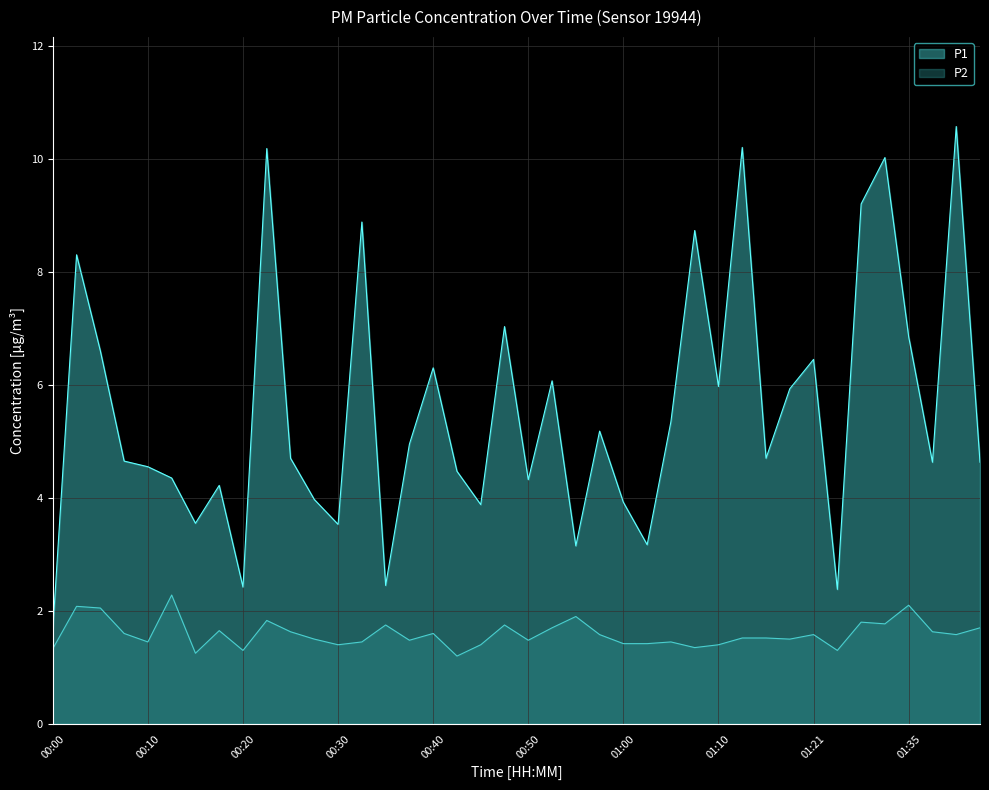

Rank the series by their average value, from lowest to highest.

P2, P1